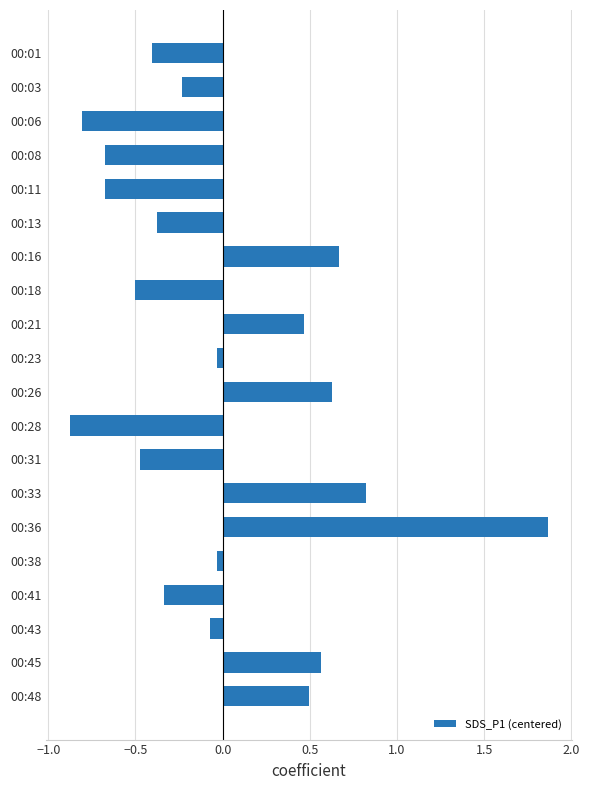

What is the value of the 13th bar from the top?

-0.5